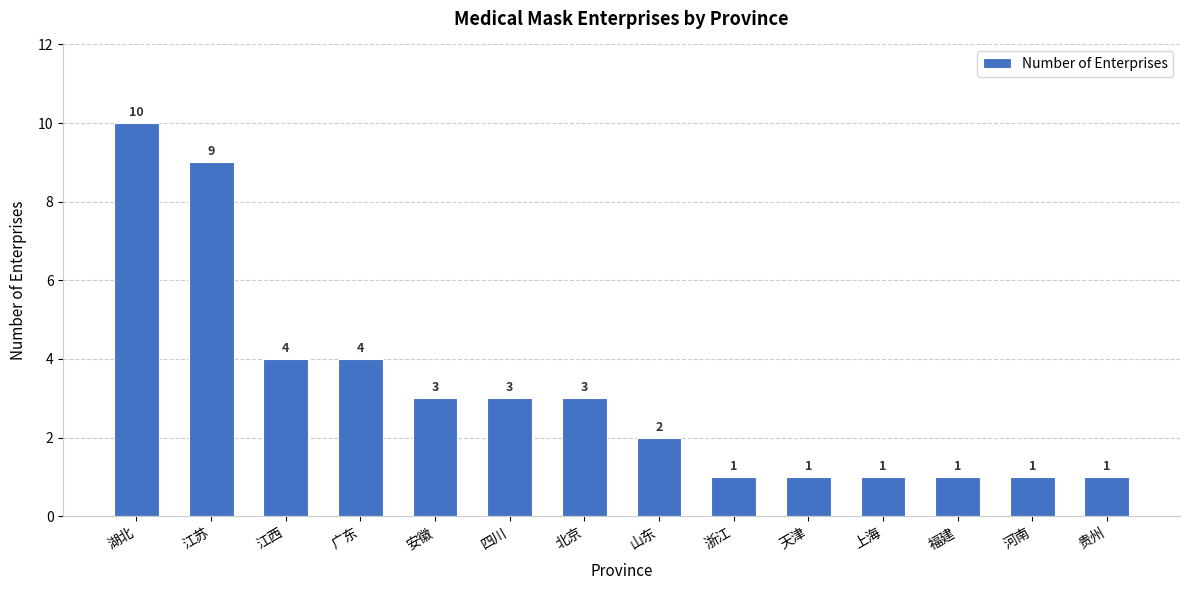

What is the minimum value shown in the chart?

1